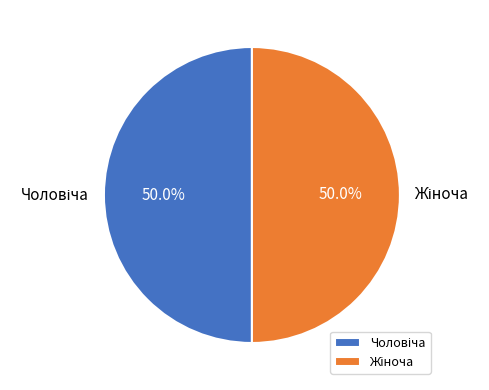

Rank the categories by value from lowest to highest.

Чоловіча, Жіноча